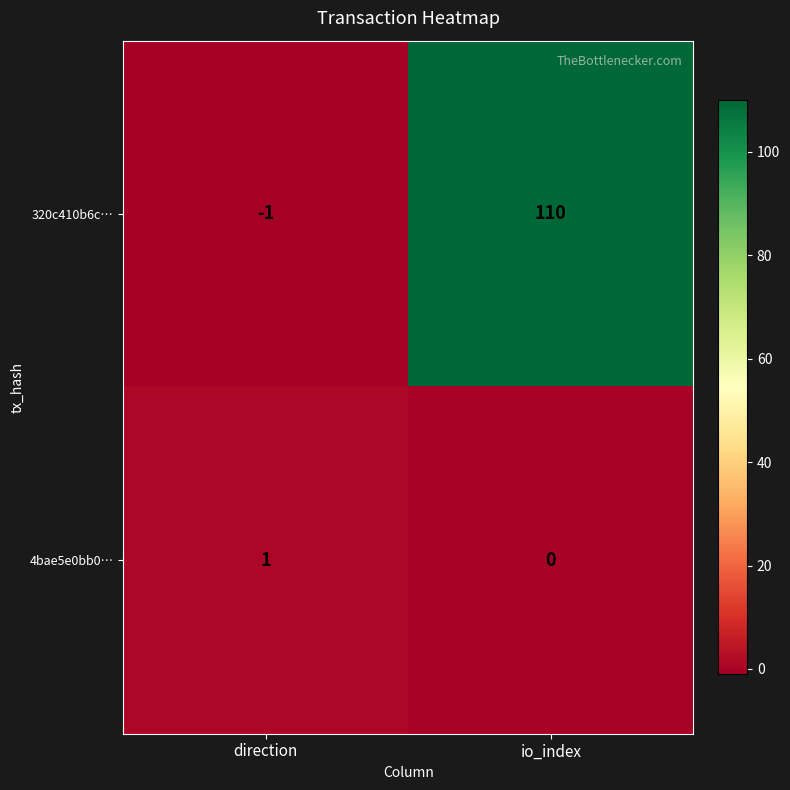

Rank the series by their average value, from highest to lowest.

320c410b6c…, 4bae5e0bb0…